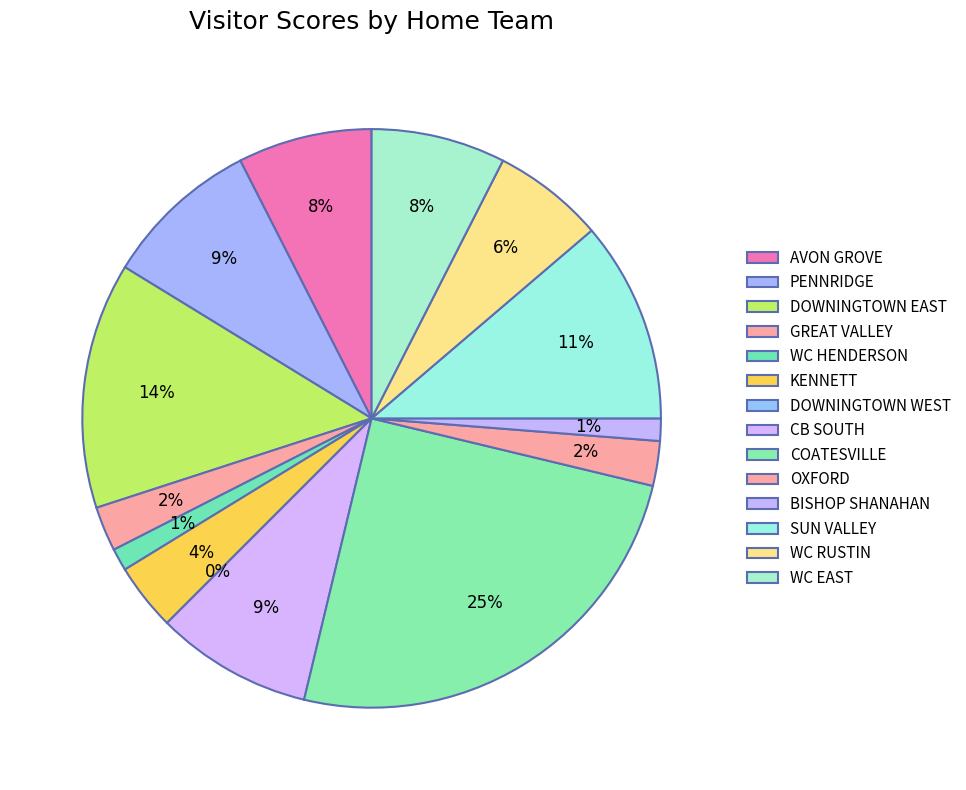

Is the sum of WC RUSTIN and SUN VALLEY greater than half?

No